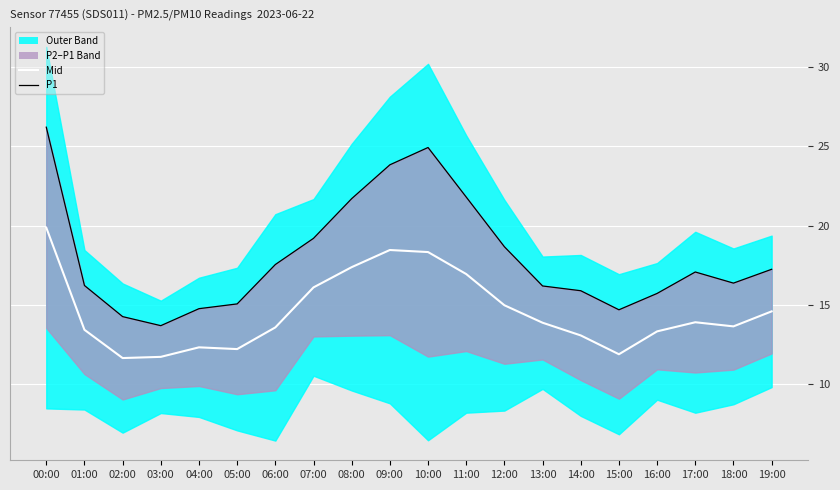

The value of Mid at 03:00 is 17.7. True or false?

False